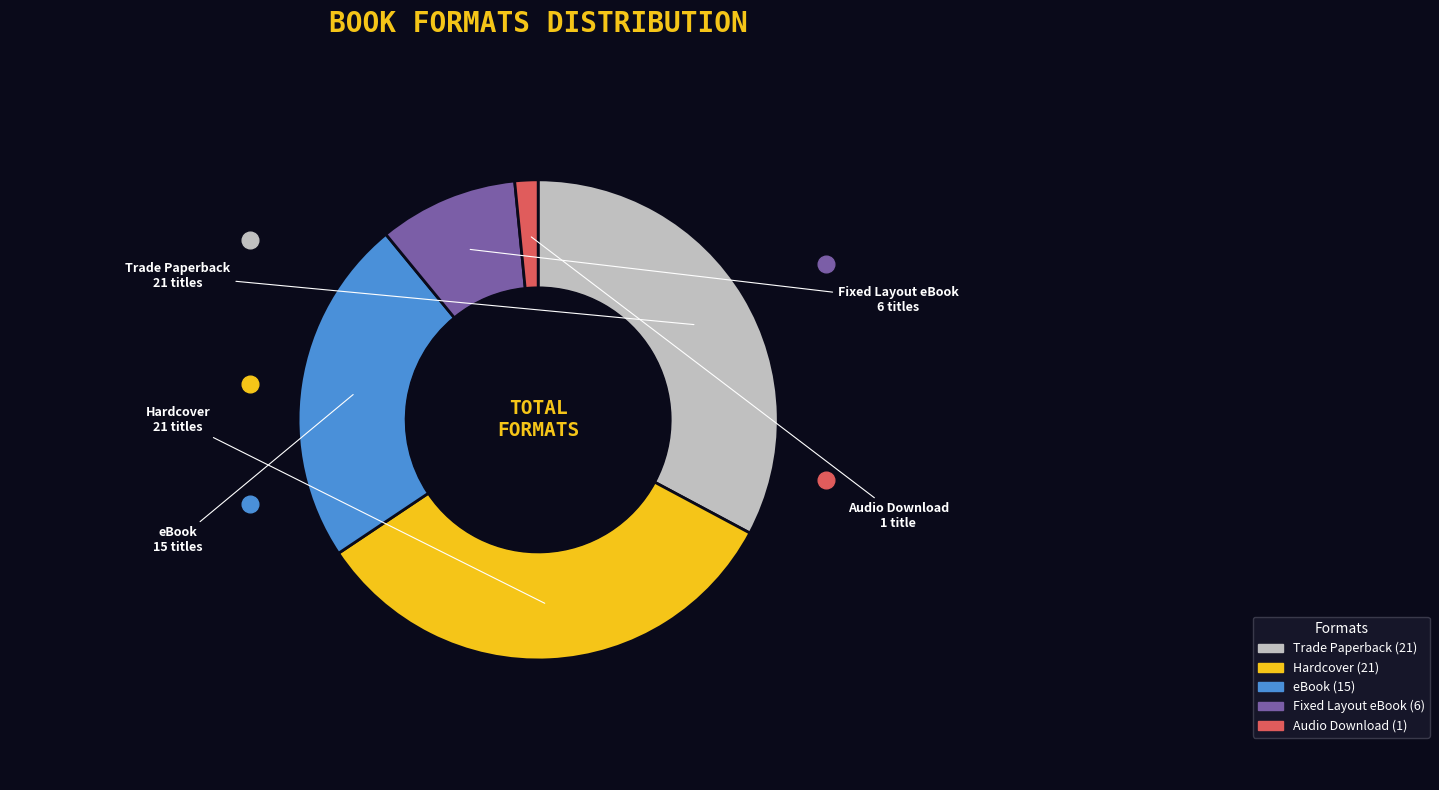

Does Trade Paperback account for over 50% of the chart?

No